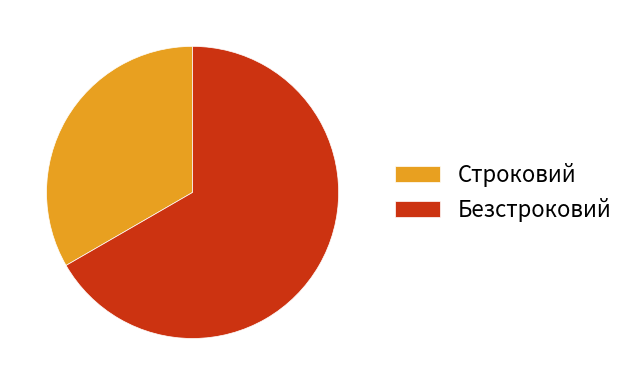

Which slice is the smallest?

Строковий